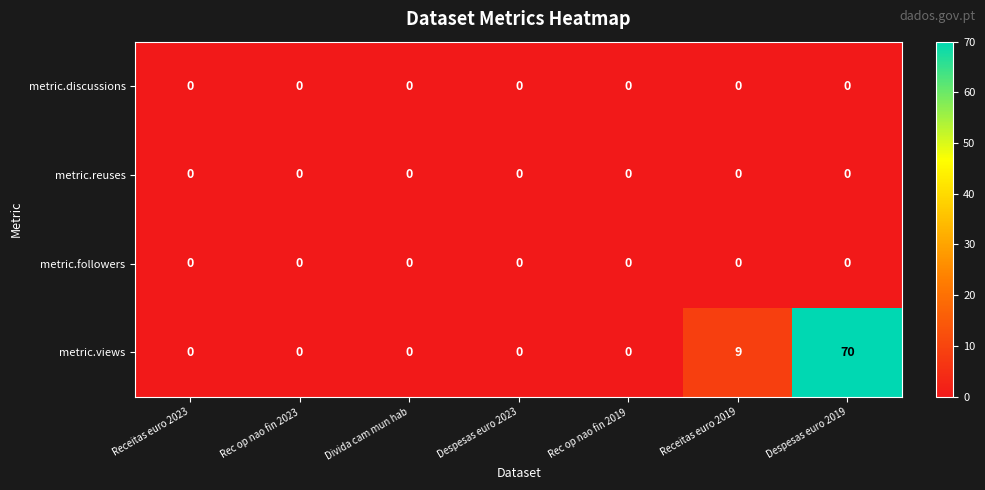

What is the average value of the metric.views series?

11